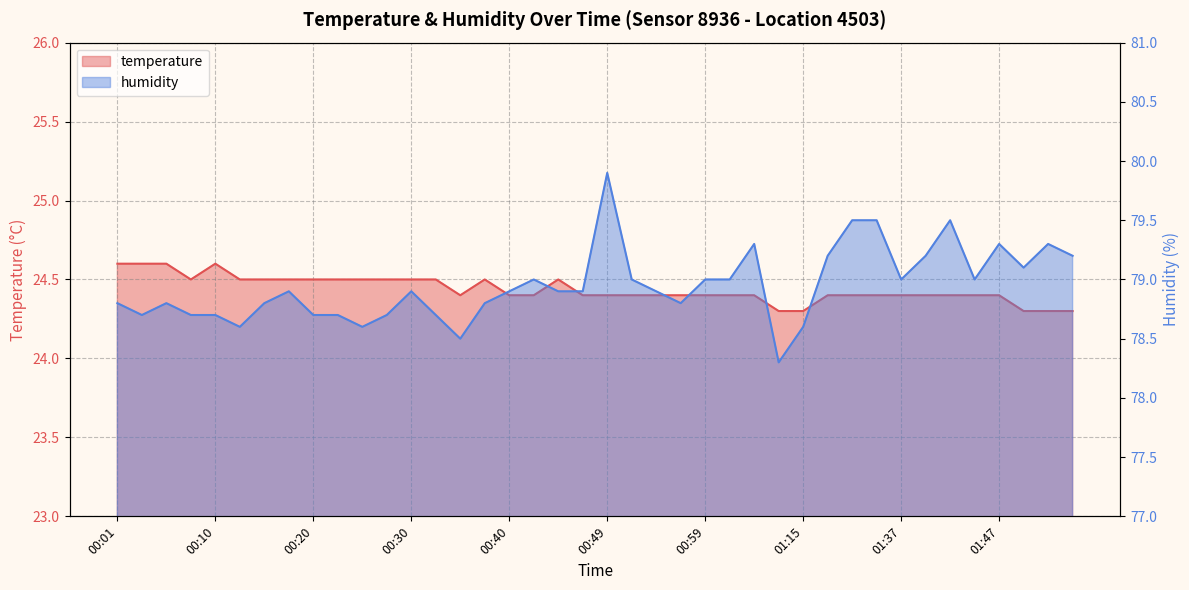

True or false: temperature and humidity cross at least once.

False